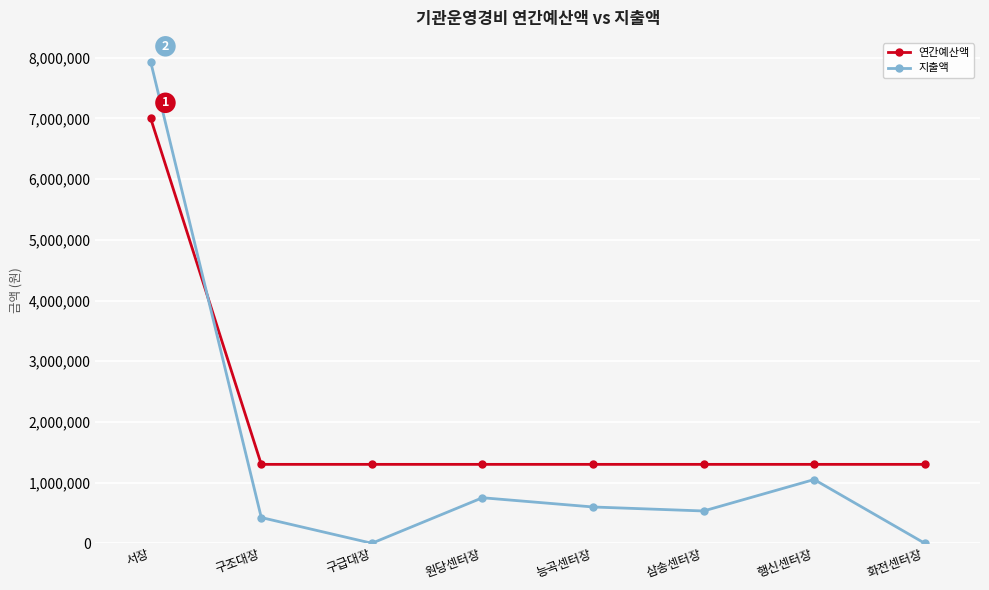

Count the number of data series in this chart.

2